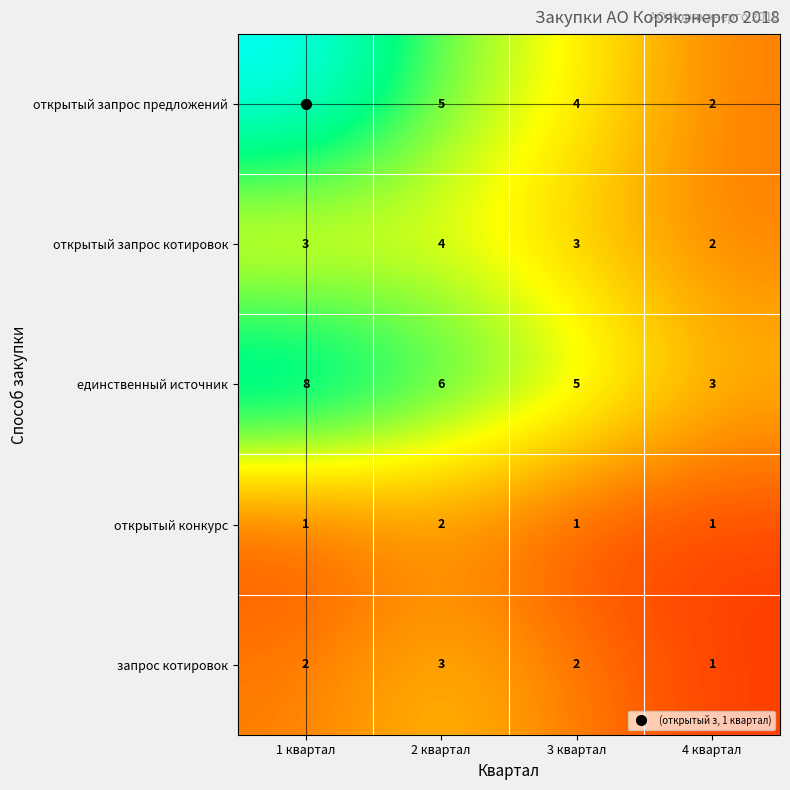

What is the sum of the открытый запрос котировок values at 2 квартал and 4 квартал?

6